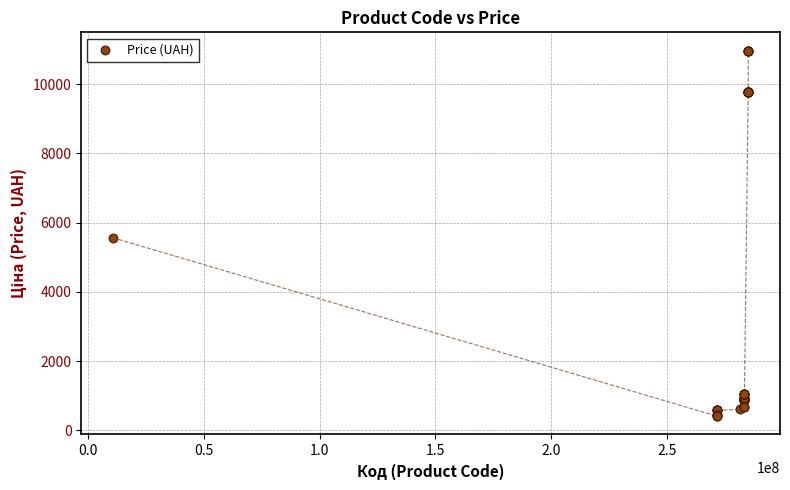

What Y value in the scatter plot is closest to 5686?

5560.3